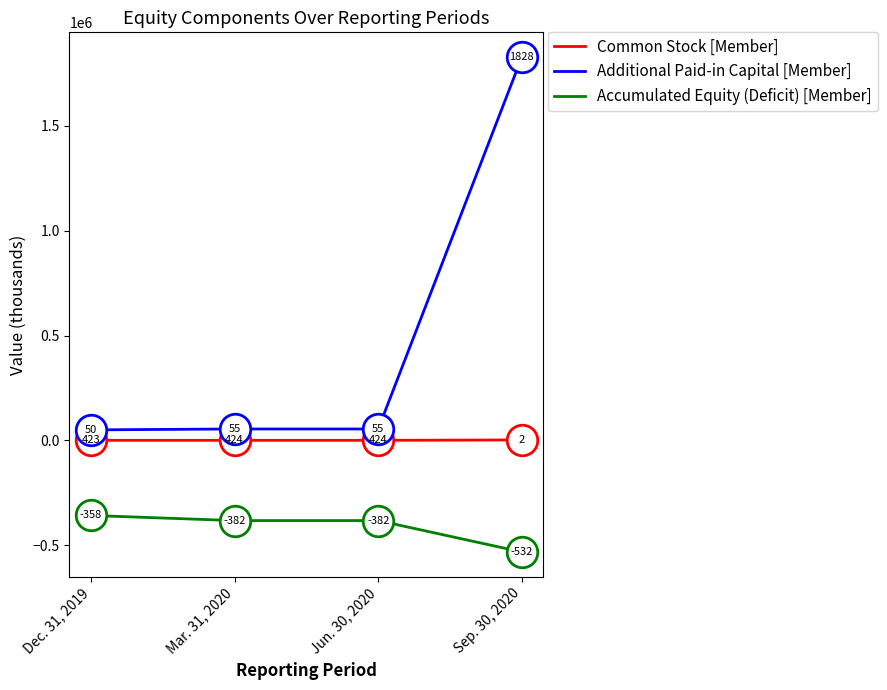

Reading left to right, list all the values displayed in this chart.

Common Stock [Member]: Dec. 31, 2019=423	Mar. 31, 2020=424	Jun. 30, 2020=424	Sep. 30, 2020=2343
Additional Paid-in Capital [Member]: Dec. 31, 2019=50289	Mar. 31, 2020=54590	Jun. 30, 2020=54590	Sep. 30, 2020=1828395
Accumulated Equity (Deficit) [Member]: Dec. 31, 2019=-357927	Mar. 31, 2020=-382308	Jun. 30, 2020=-382308	Sep. 30, 2020=-532047